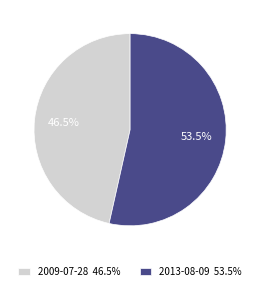

Which has a higher value, 2013-08-09 53.5% or 2009-07-28 46.5%?

2013-08-09 53.5%